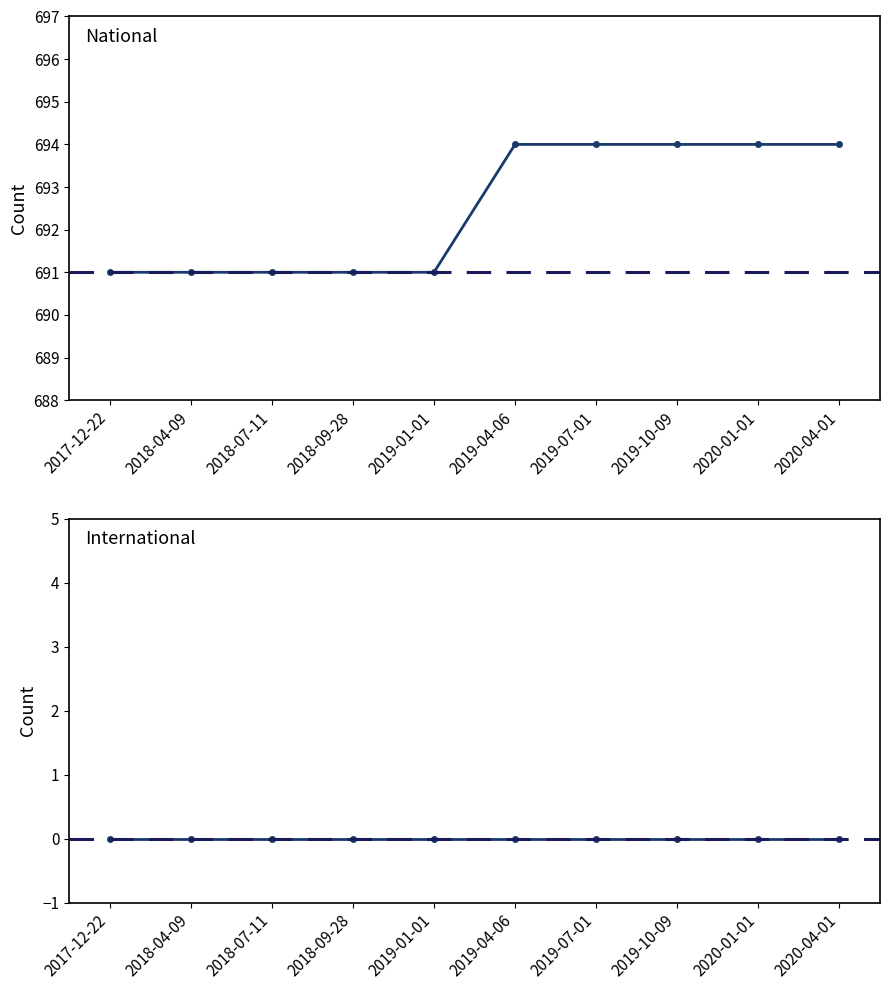

What is the sum of all national values?

6925